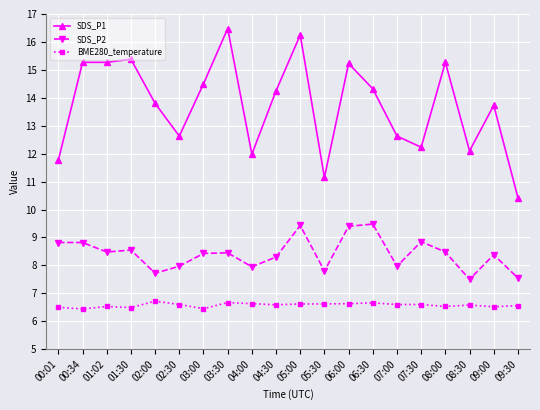

Which series has the widest spread of values?

SDS_P1